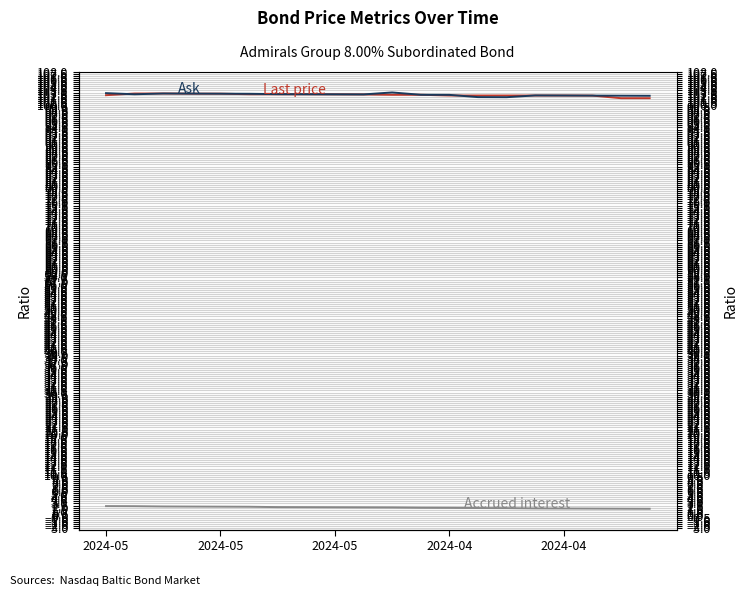

How many times do Ask and Last price cross each other?

3